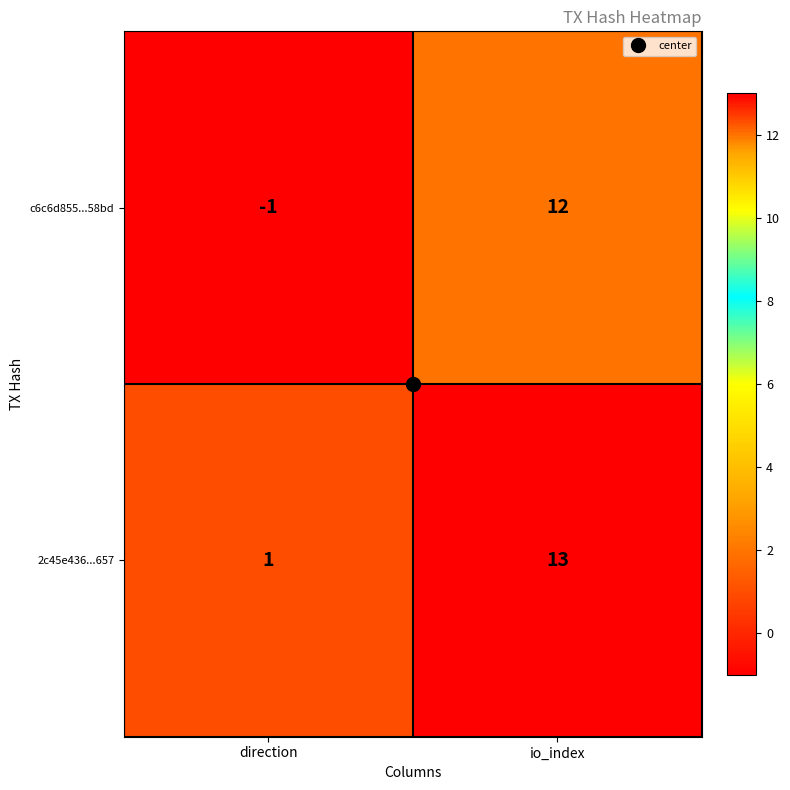

Which series has the largest total across all categories?

2c45e436...657